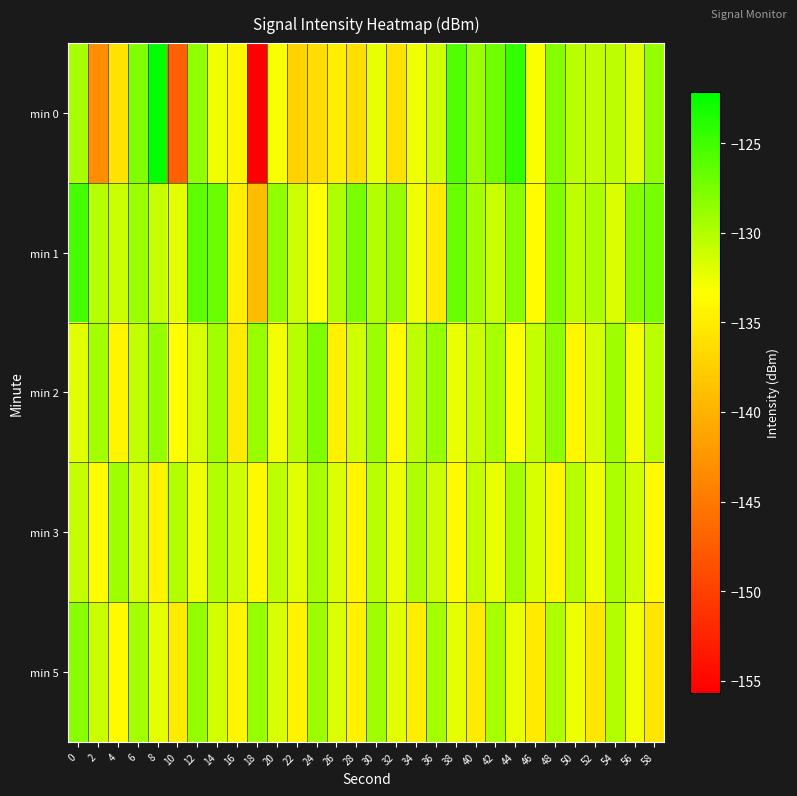

Between 30 and 58, which series saw the biggest shift?

min 5